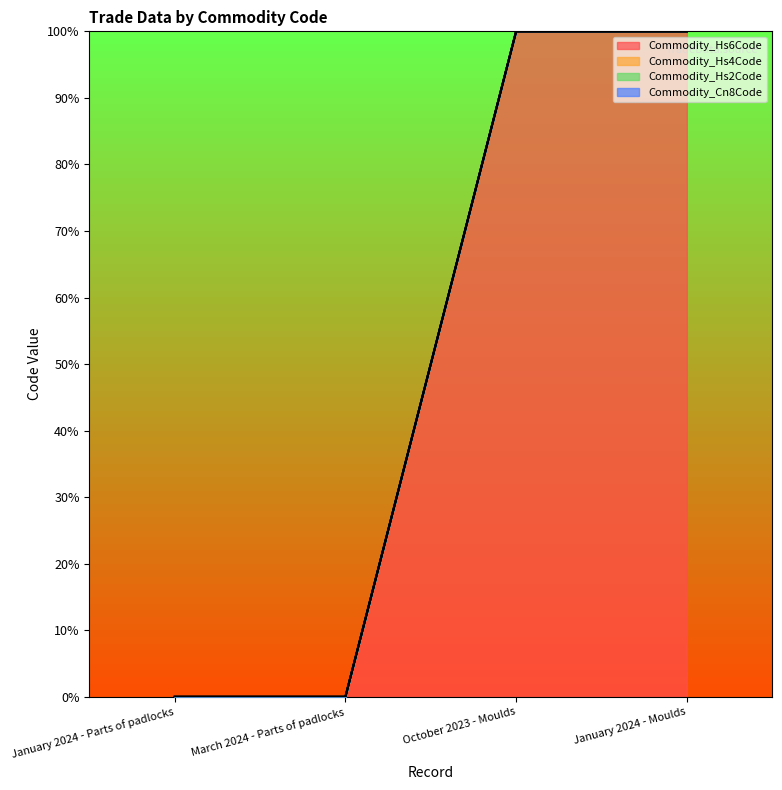

Which has a higher value, March 2024 - Parts of padlocks or January 2024 - Parts of padlocks?

March 2024 - Parts of padlocks